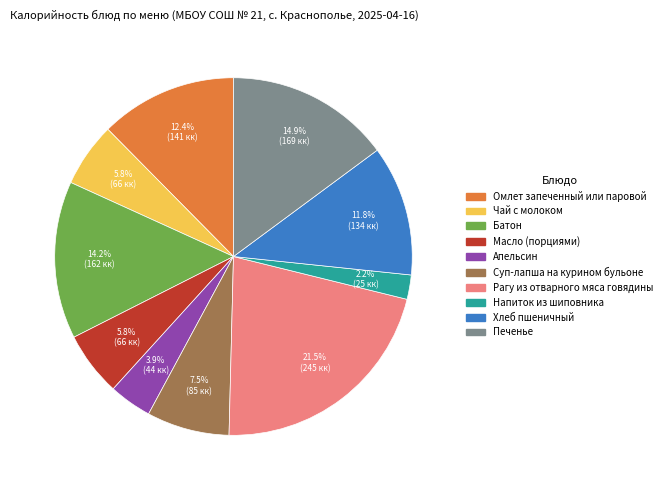

Combined, do Печенье and Апельсин account for over 50%?

No